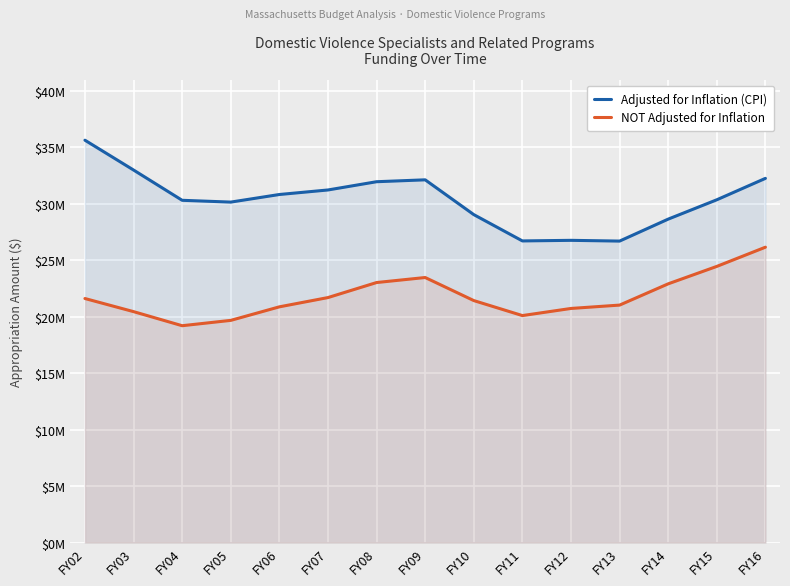

What is the value of the Adjusted for Inflation (CPI) point at the 8th from the left?

32114411